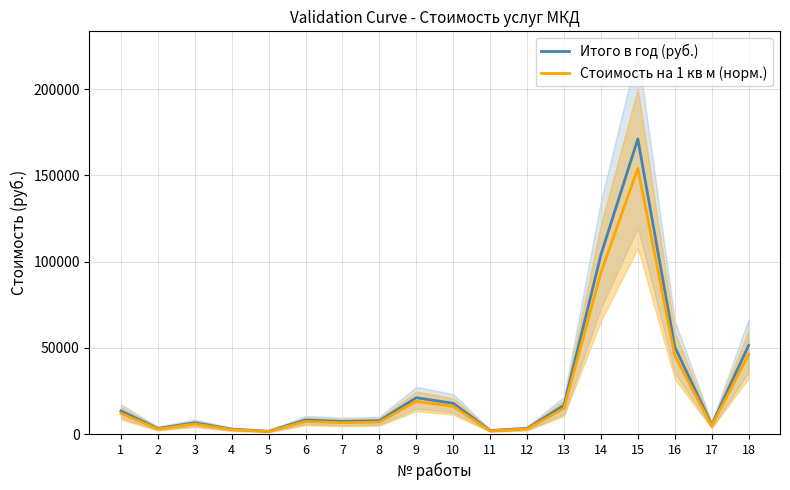

True or false: Итого в год (руб.) and Стоимость на 1 кв м (норм.) cross at least once.

False